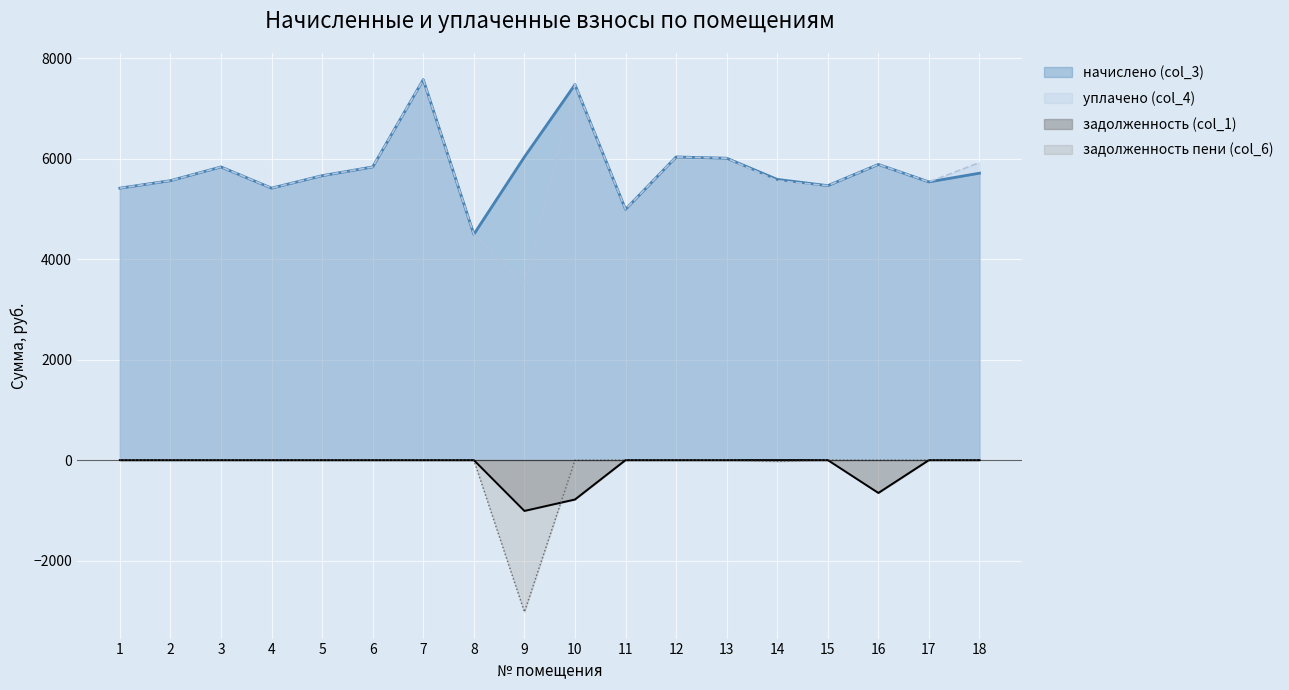

How many categories are shown in the chart?

18